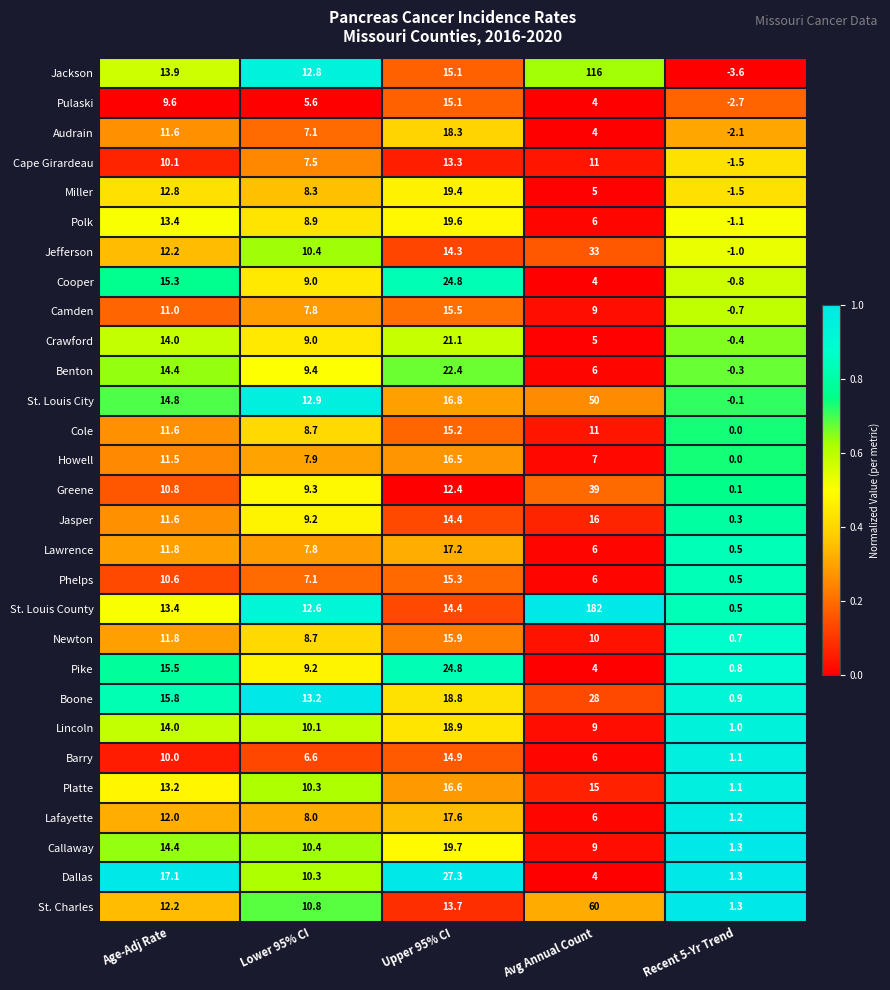

The Jefferson series shows 10.4 at Lower 95% CI. True or false?

True